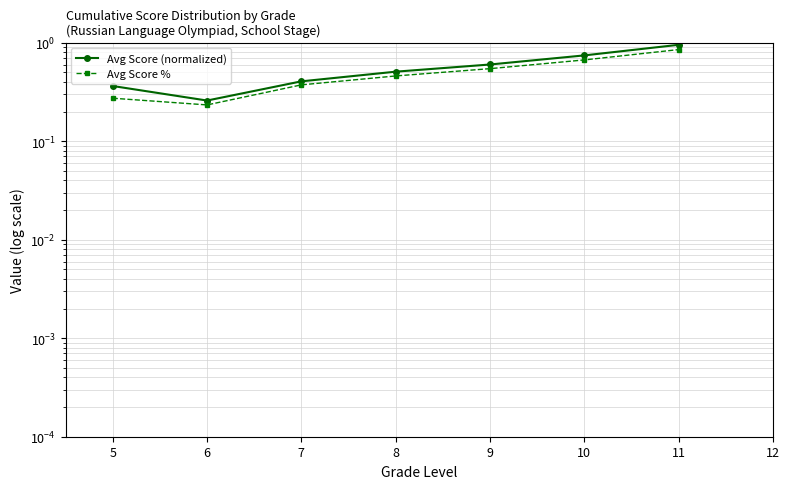

Which series has the largest total across all categories?

Avg Score (normalized)